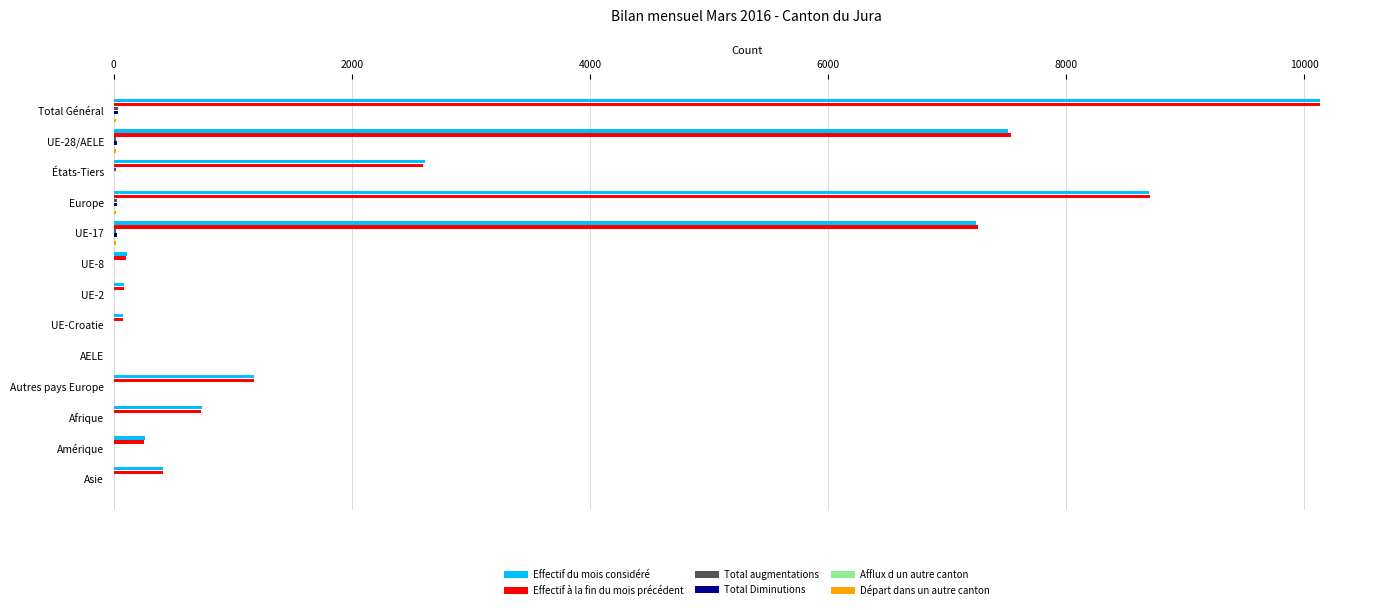

At which category is the sum across all series the highest?

Total Général